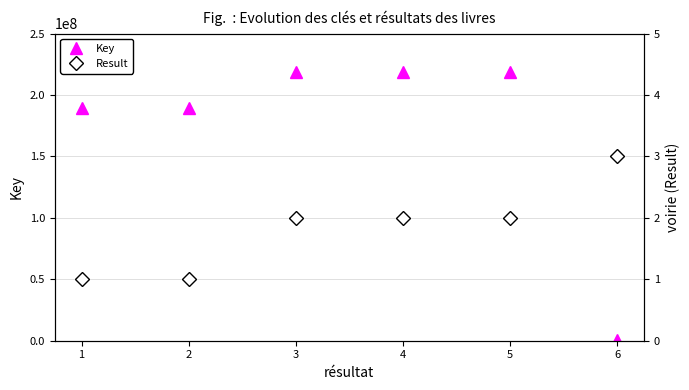

Which label corresponds to the smallest value in the chart?

1